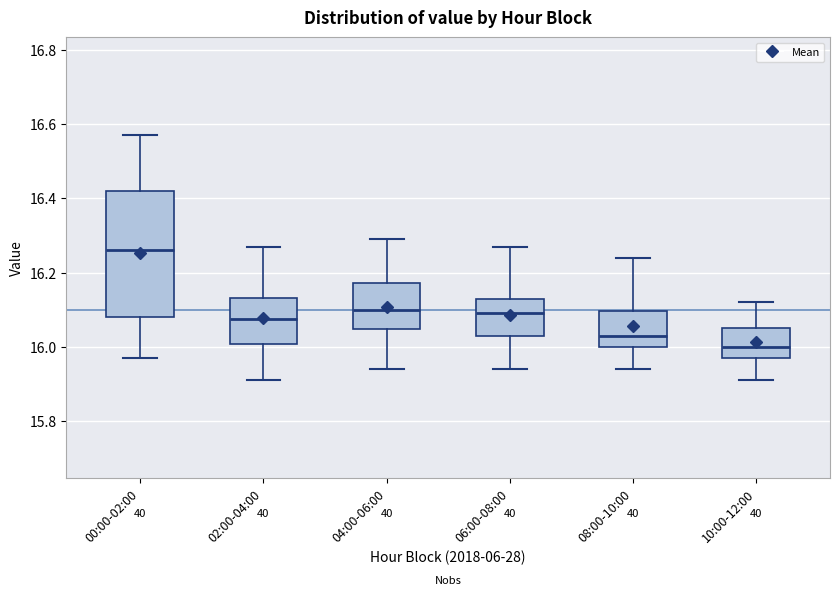

Where does the lower whisker of the box for 00:00-02:00 end on the y-axis? The values are not printed on the chart, so give them approximately, as read against the axis.

15.98